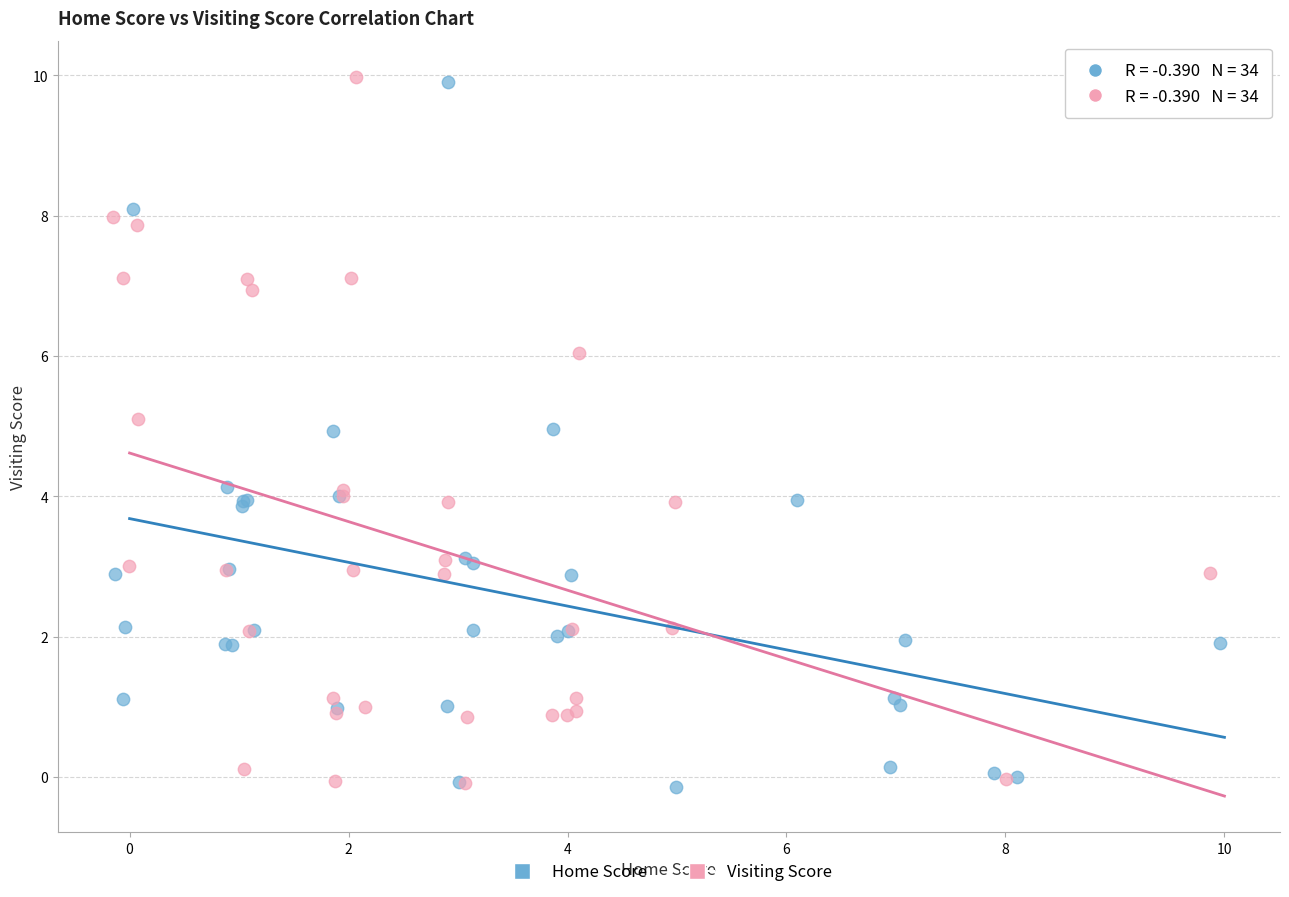

What are all the series names shown in the legend?

Home Score, Visiting Score